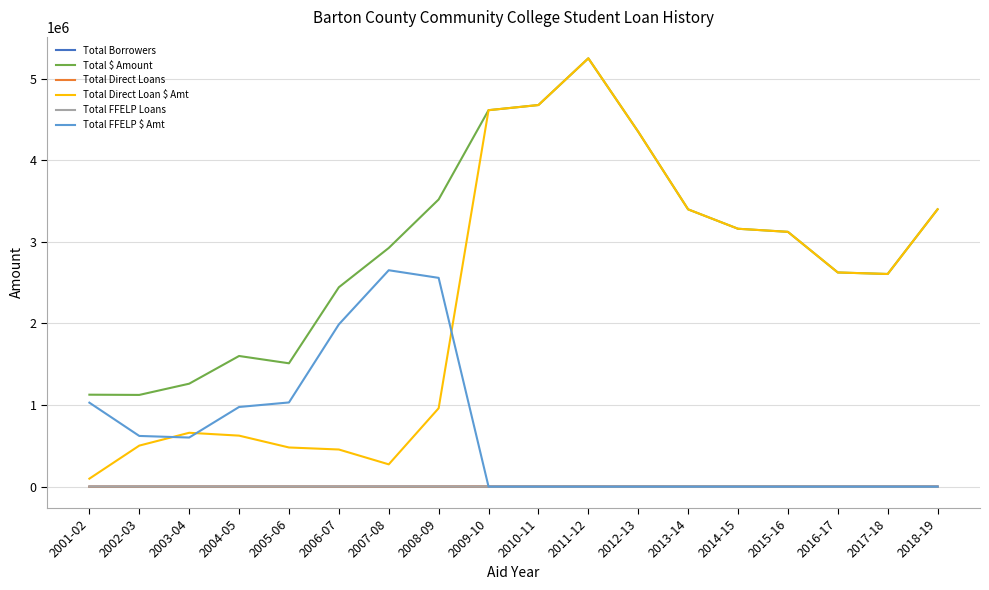

At how many categories does at least one series exceed 2077144?

13